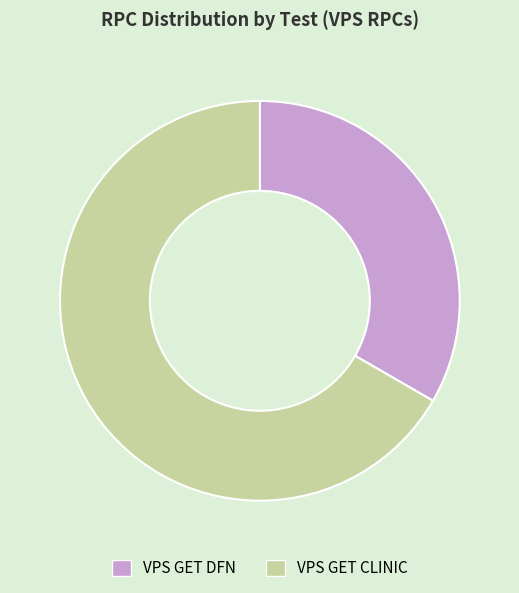

True or false: VPS GET DFN accounts for 22% of the total.

False